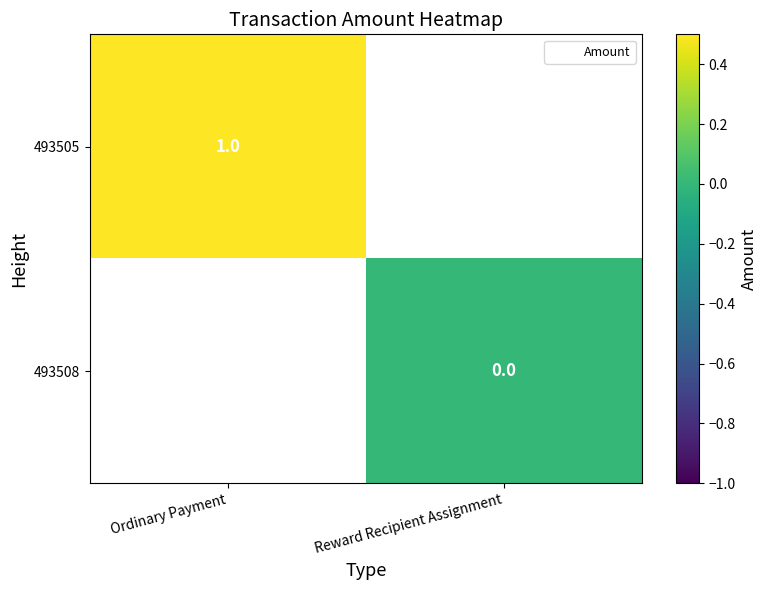

The value of 493505 at Ordinary Payment is 0. True or false?

False